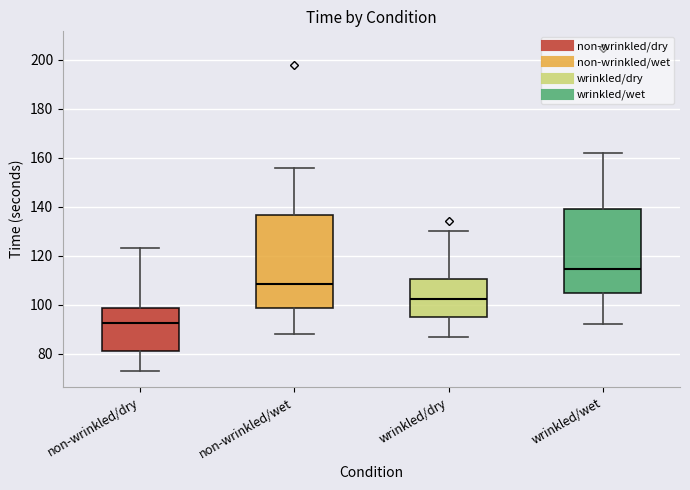

Where does the lower whisker of the box for non-wrinkled/dry end on the y-axis? The values are not printed on the chart, so give them approximately, as read against the axis.

74